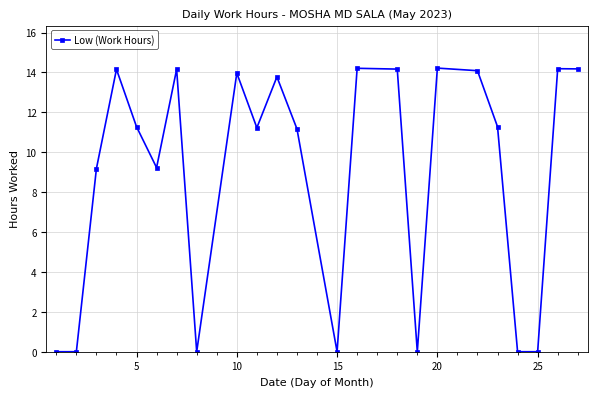

What is the average value?

8.9